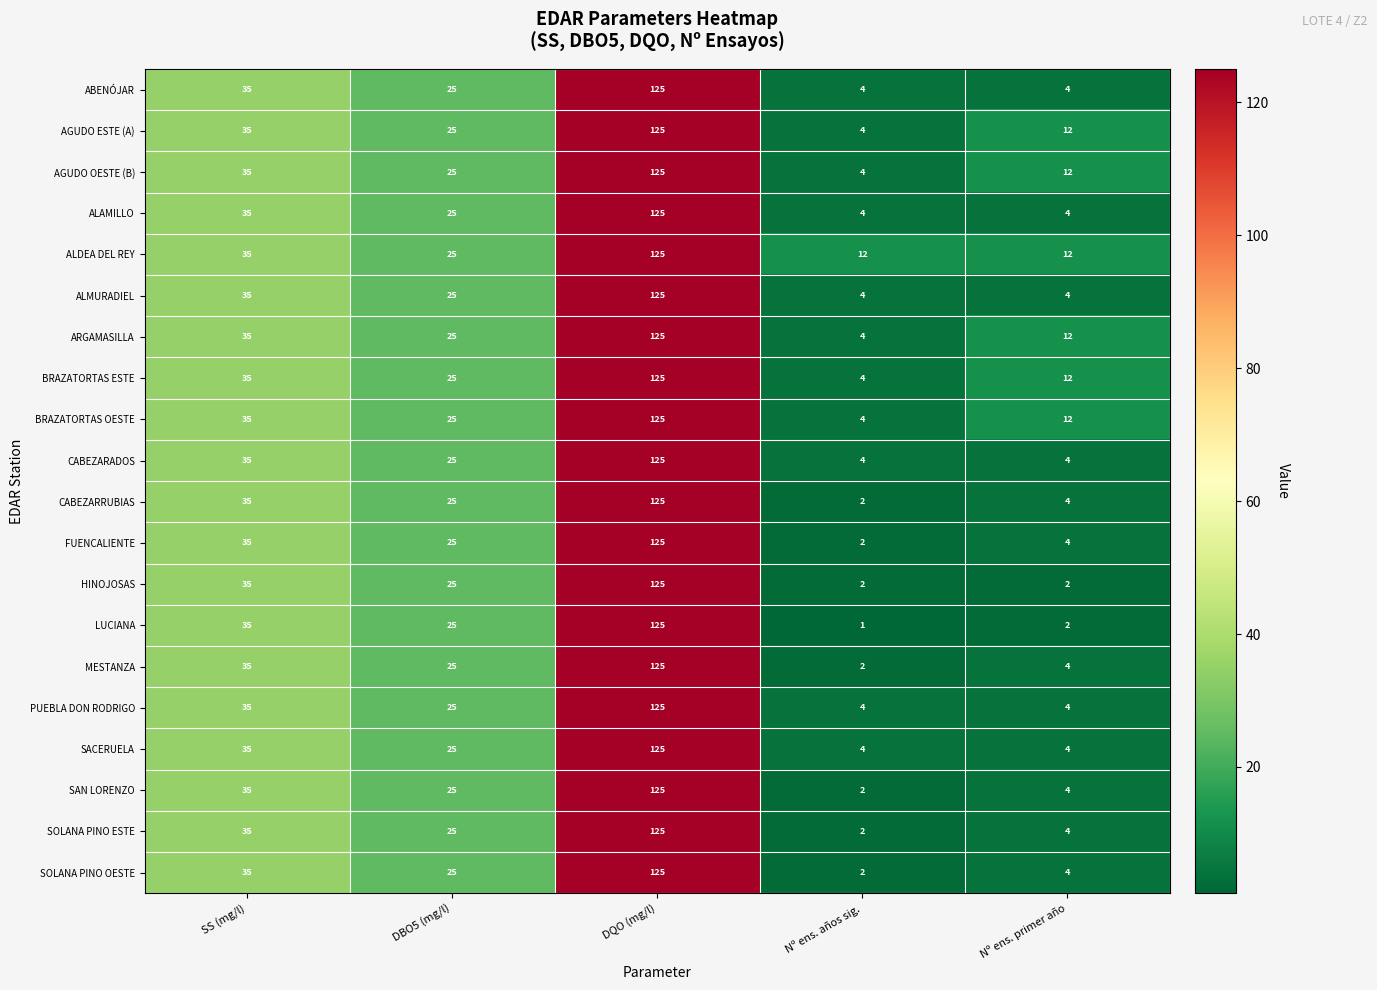

The PUEBLA DON RODRIGO series shows 208 at DQO (mg/l). True or false?

False